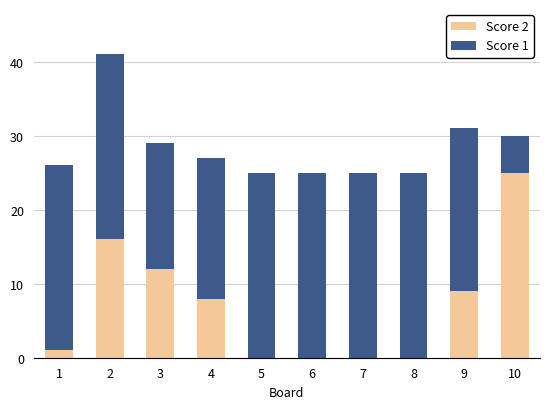

Are the bars horizontal?

No